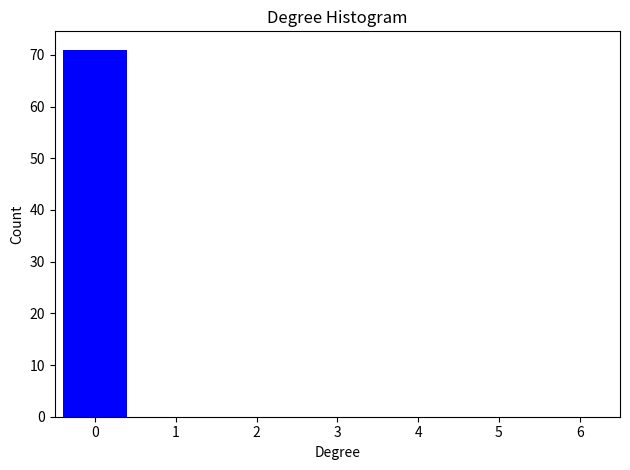

Reading left to right, list every bar in this chart as the range it spans on the x-axis followed by its height. The values are not printed on the chart, so give them approximately, as read against the axis.

-0.5 to 0.5: 71
0.5 to 1.5: 0
1.5 to 2.5: 0
2.5 to 3.5: 0
3.5 to 4.5: 0
4.5 to 5.5: 0
5.5 to 6.5: 0